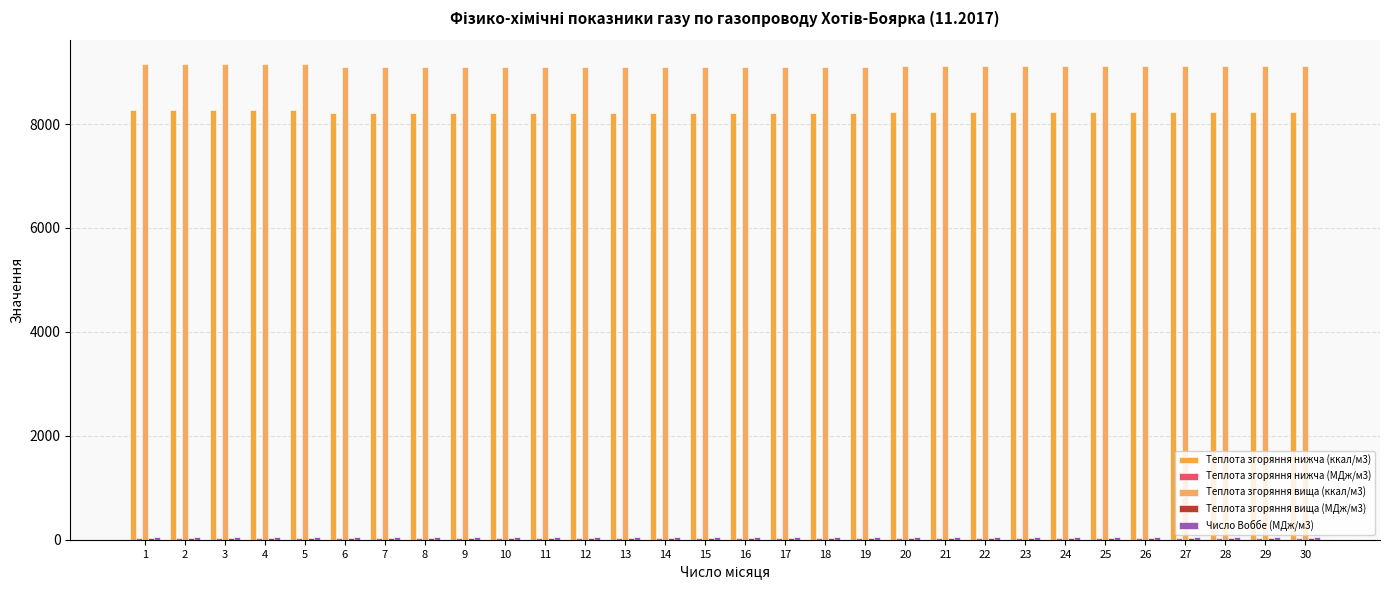

Rank the series at 16 from highest to lowest value.

Теплота згоряння вища (ккал/м3), Теплота згоряння нижча (ккал/м3), Число Воббе (МДж/м3), Теплота згоряння вища (МДж/м3), Теплота згоряння нижча (МДж/м3)